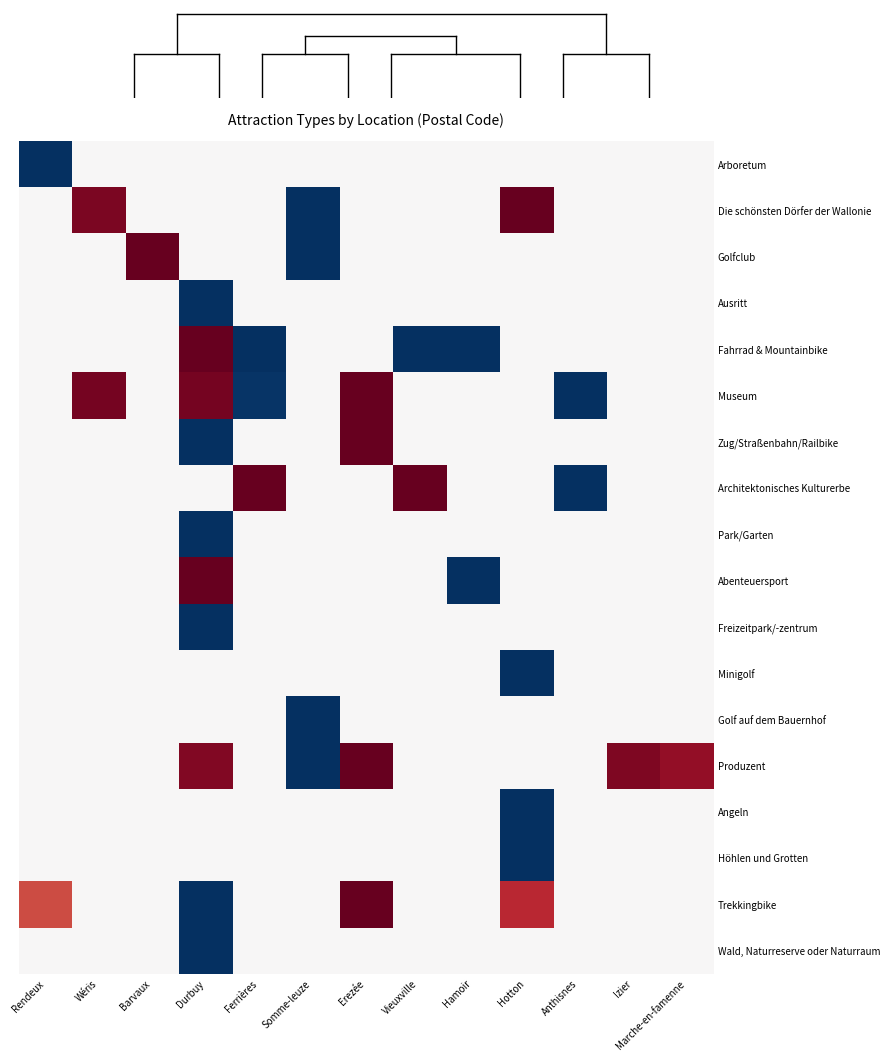

At which category is the sum across all series the highest?

Erezée